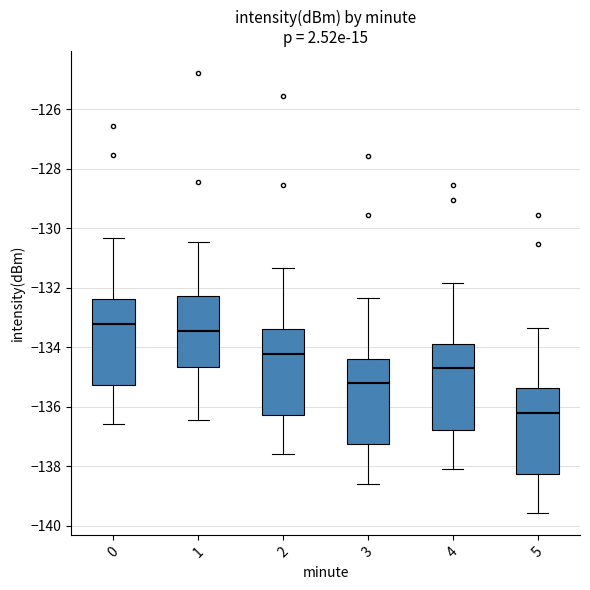

Reading left to right, read every box against the y-axis: the position of its median line, the range the box covers, and the ends of its whiskers. The values are not printed on the chart, so give them approximately, as read against the axis.

0: median -133.2, box -135.2 to -132.4, whiskers -136.6 to -130.4
1: median -133.4, box -134.6 to -132.2, whiskers -136.4 to -130.4
2: median -134.2, box -136.2 to -133.4, whiskers -137.6 to -131.4
3: median -135.2, box -137.2 to -134.4, whiskers -138.6 to -132.4
4: median -134.8, box -136.8 to -133.8, whiskers -138.0 to -131.8
5: median -136.2, box -138.2 to -135.4, whiskers -139.6 to -133.4